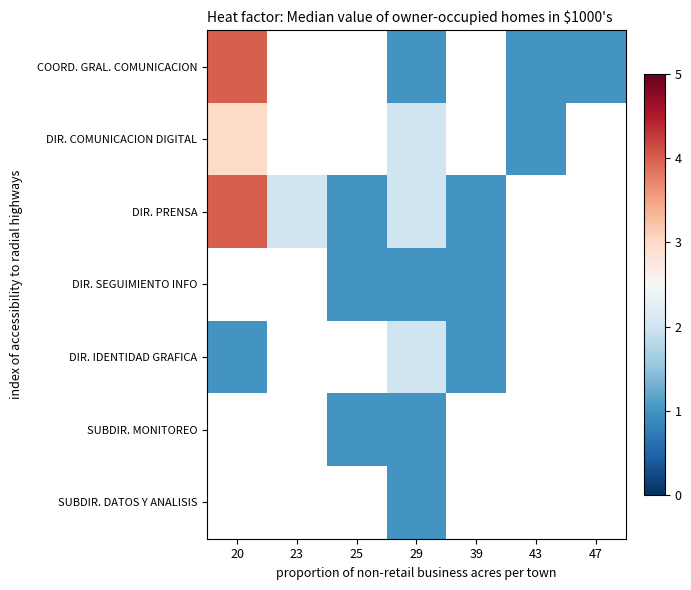

What is the maximum value shown in the chart?

4.0